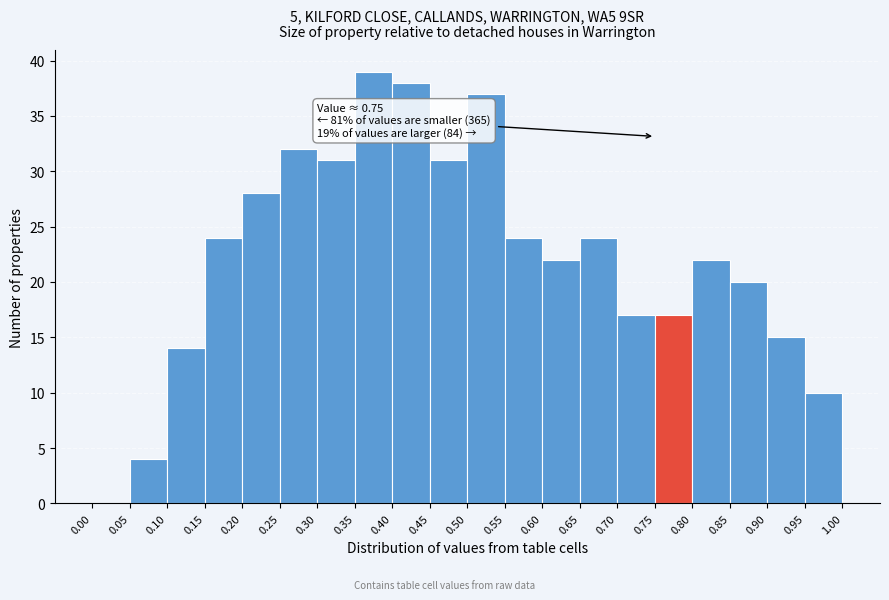

Over which range of the x-axis is the bar tallest?

0.35 to 0.40